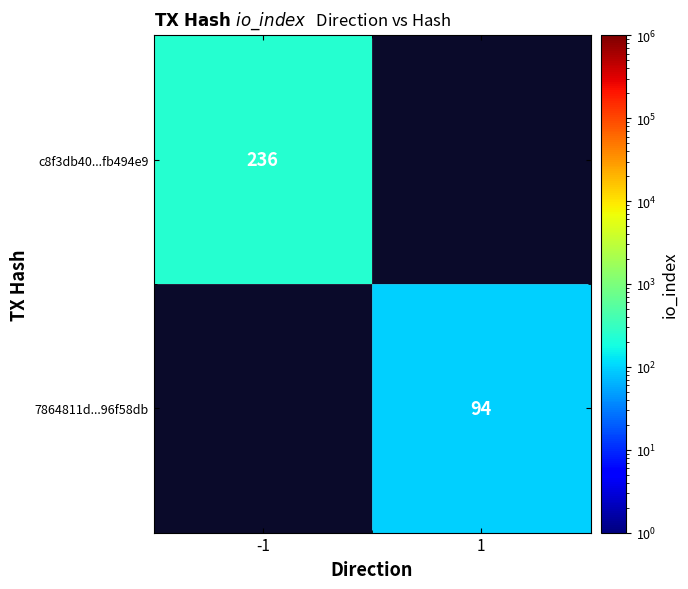

What is the maximum value shown in the chart?

236.0